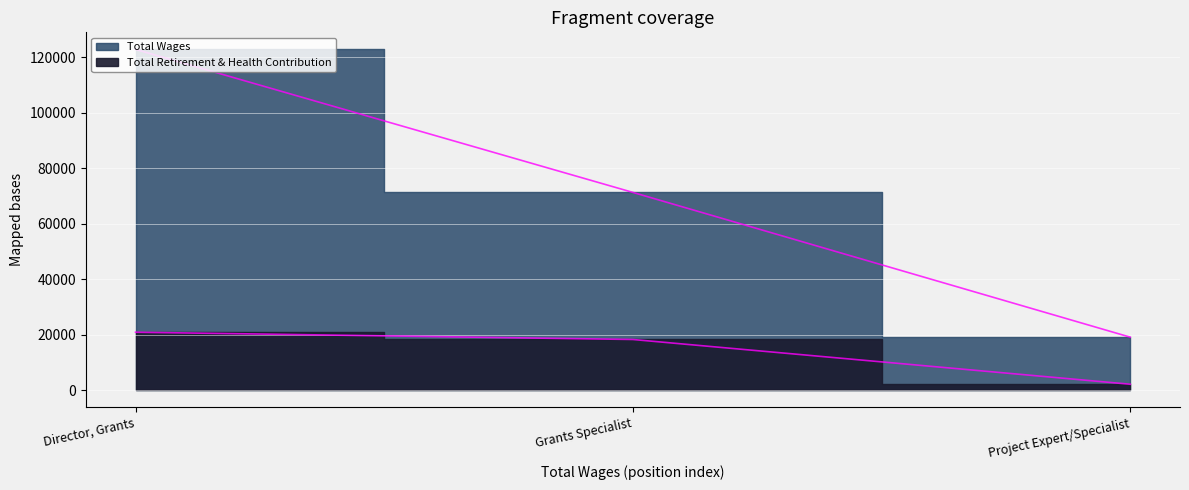

At how many categories does at least one series exceed 120017?

1